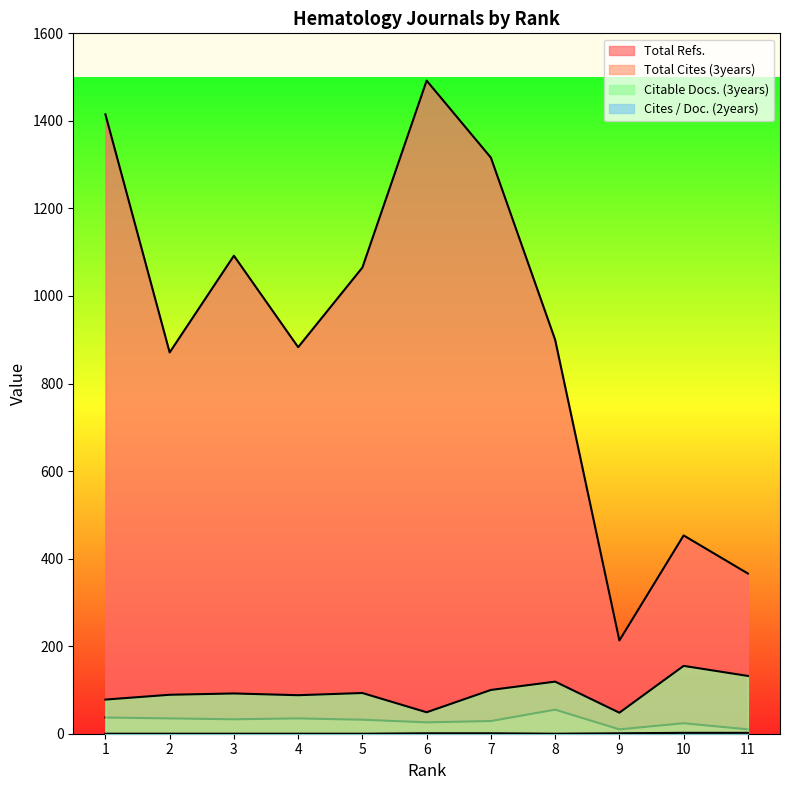

At which category does Total Cites (3years) reach its first local valley?

3